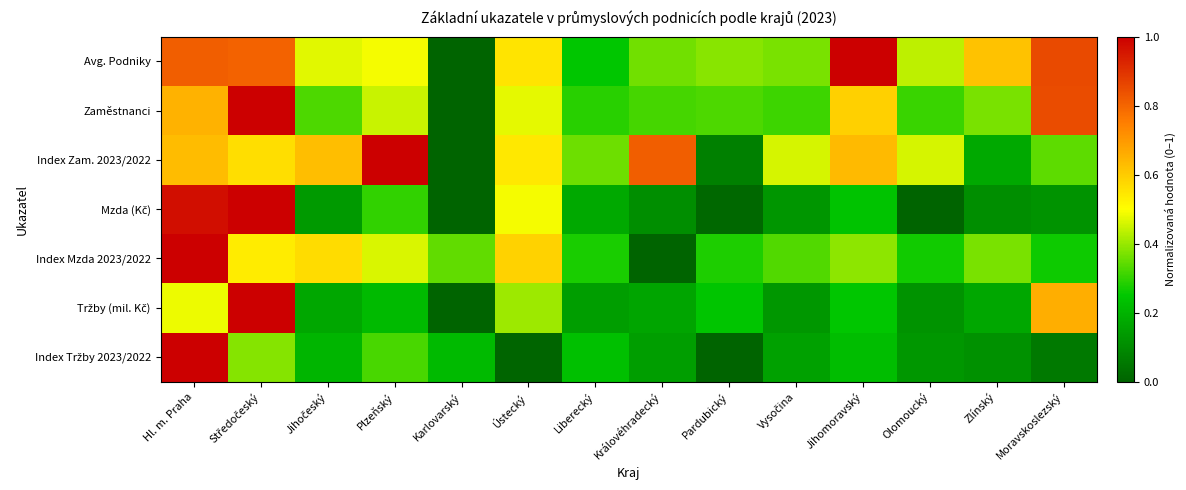

Between Pardubický and Olomoucký, which series saw the biggest shift?

Index Zam. 2023/2022